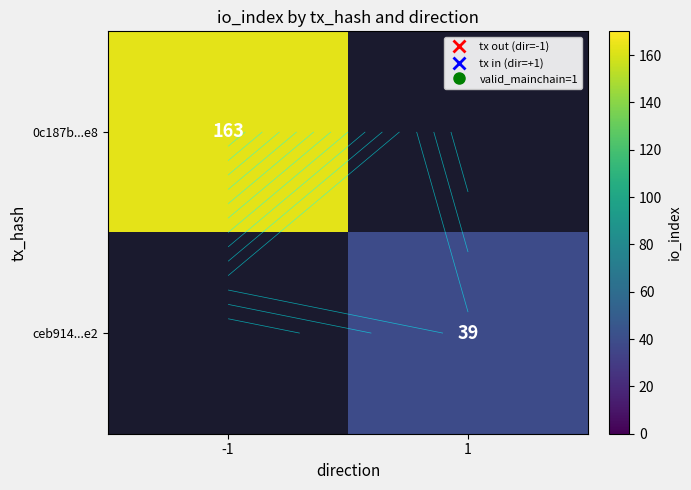

What is the difference between the highest and lowest values at 1?

39